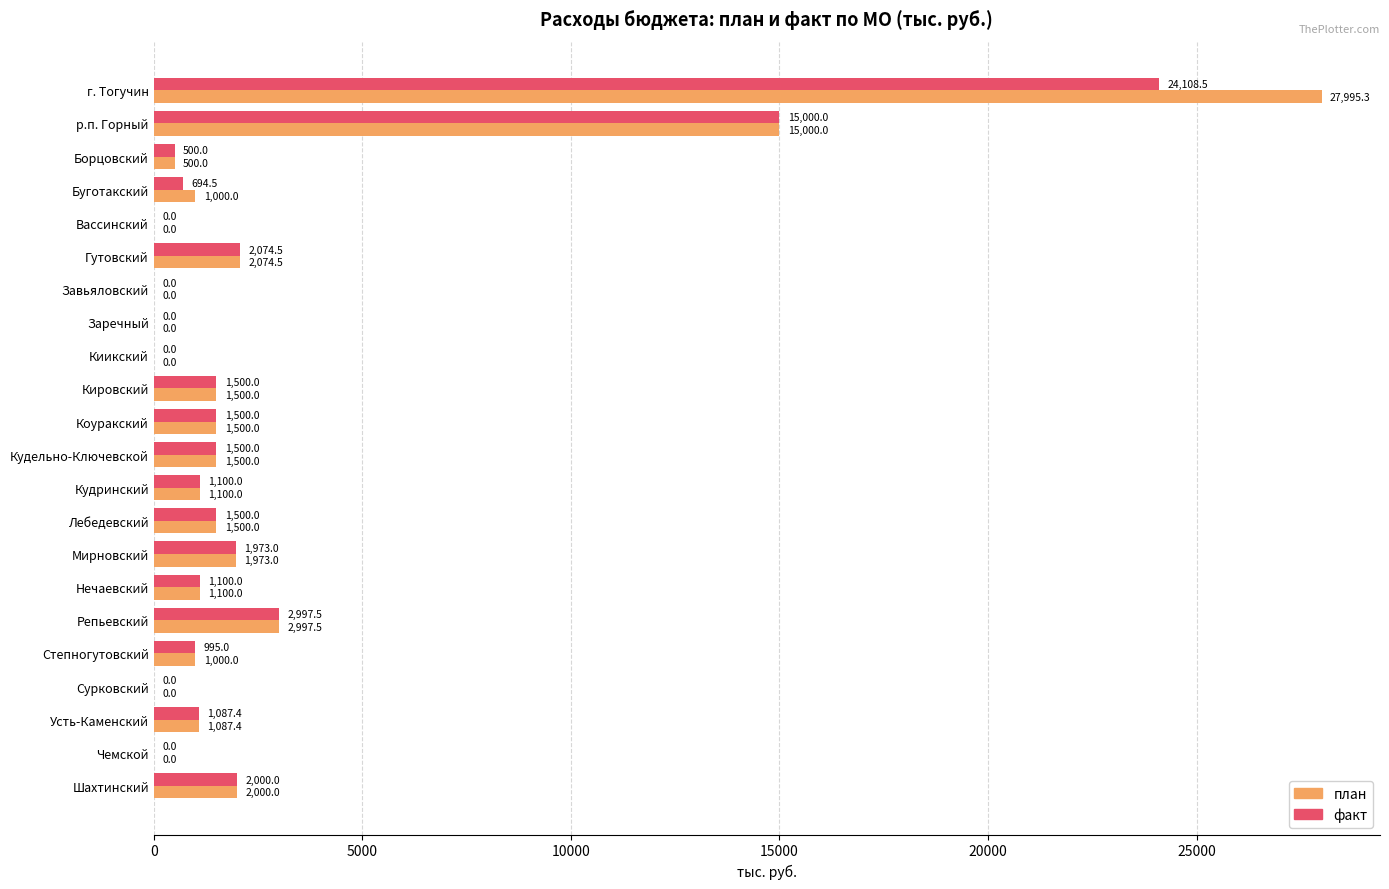

How many distinct data groups are displayed?

2